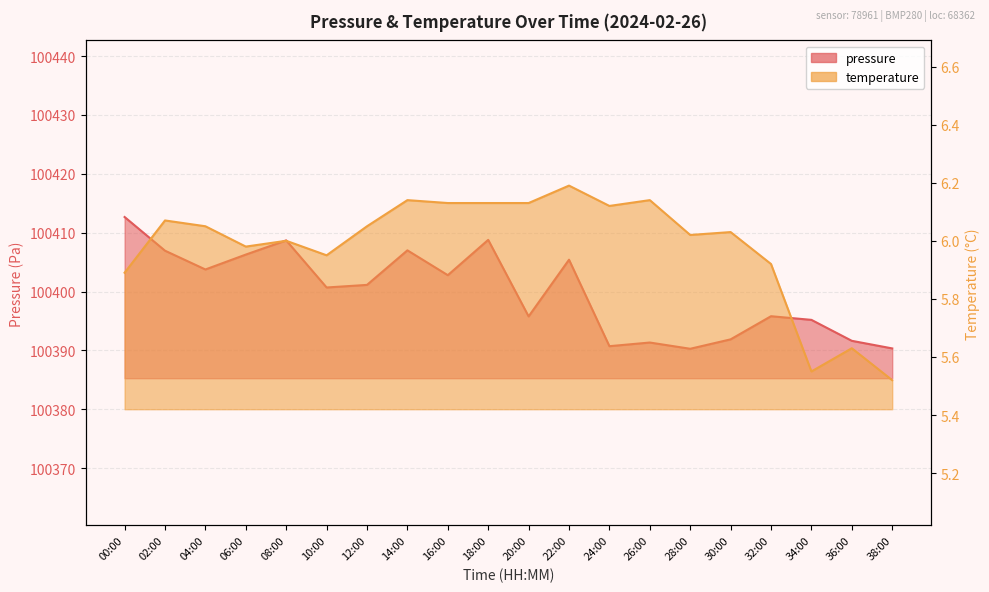

What is the spread (max minus min) of values at 22:00?

100399.2